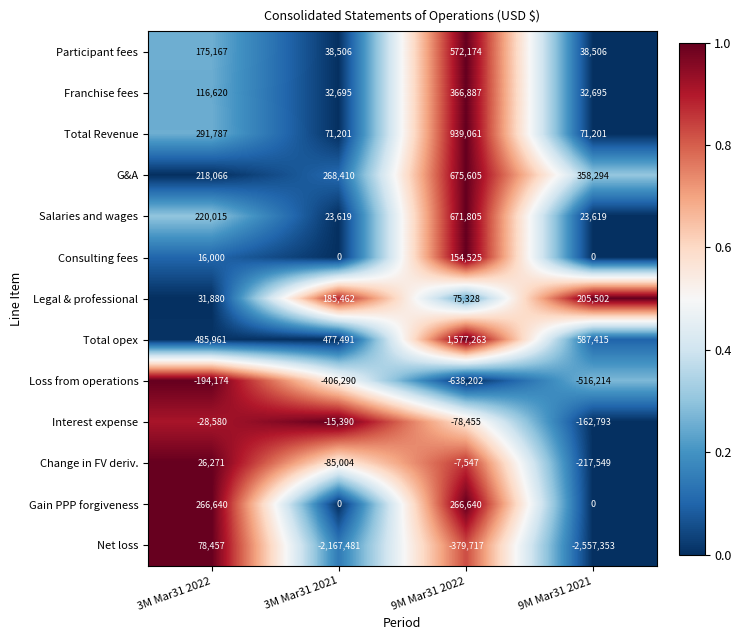

How many G&A values are between 268410 and 675605?

3